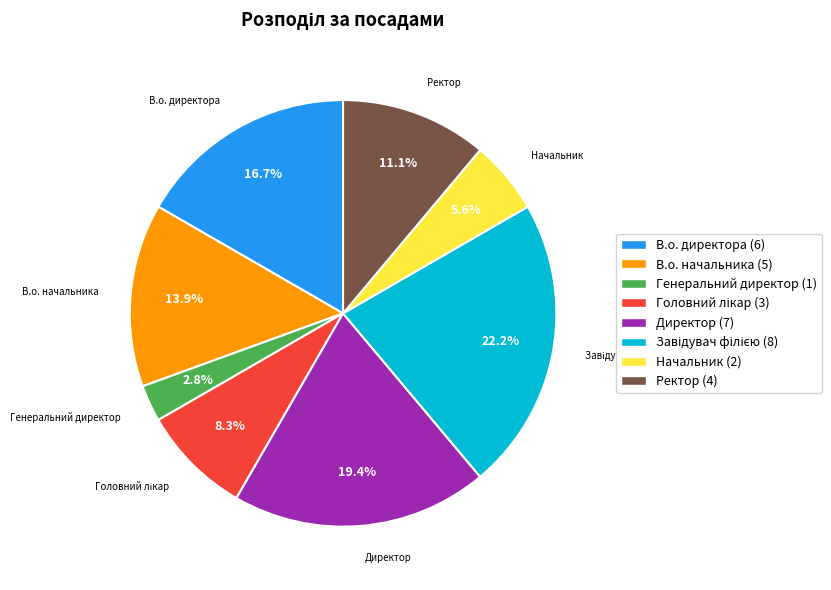

What percentage is the Ректор slice, to the nearest percent?

11%